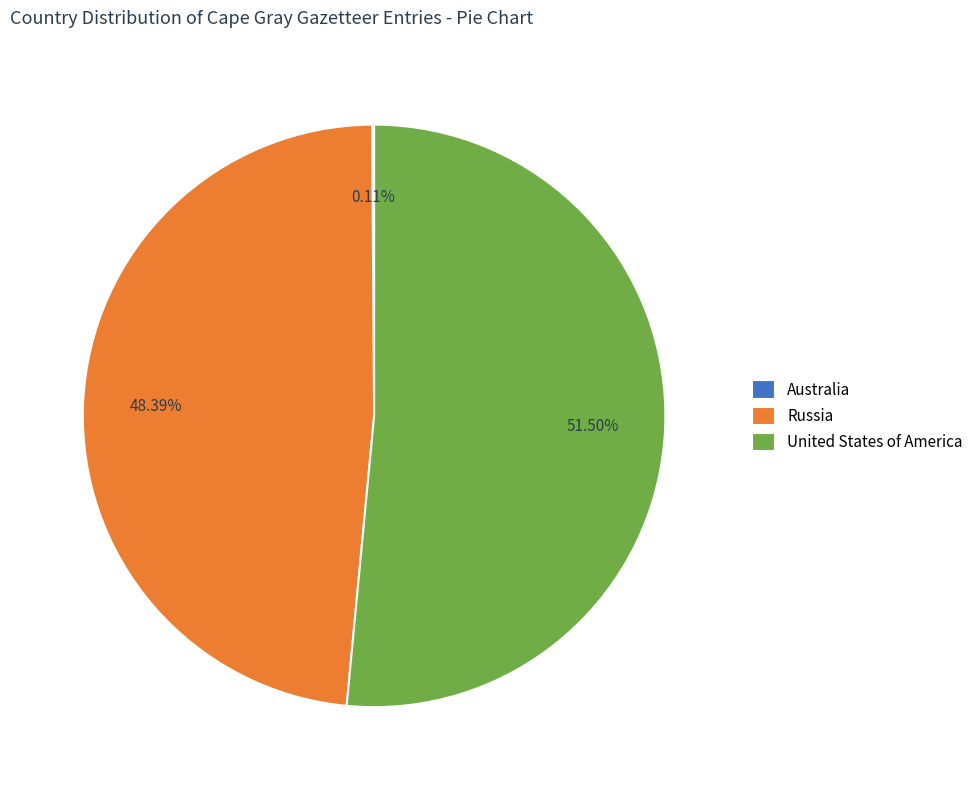

What is the majority slice?

United States of America